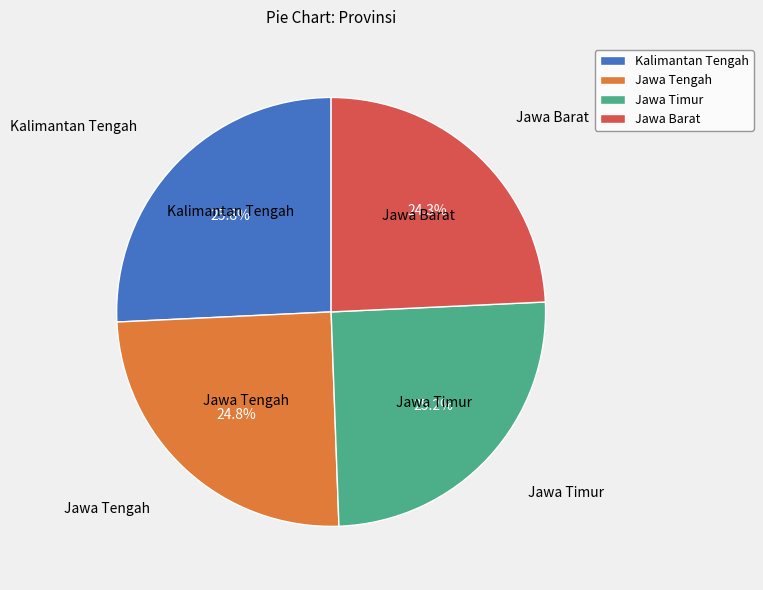

To the nearest percent, what percentage of the pie is Jawa Barat?

24%